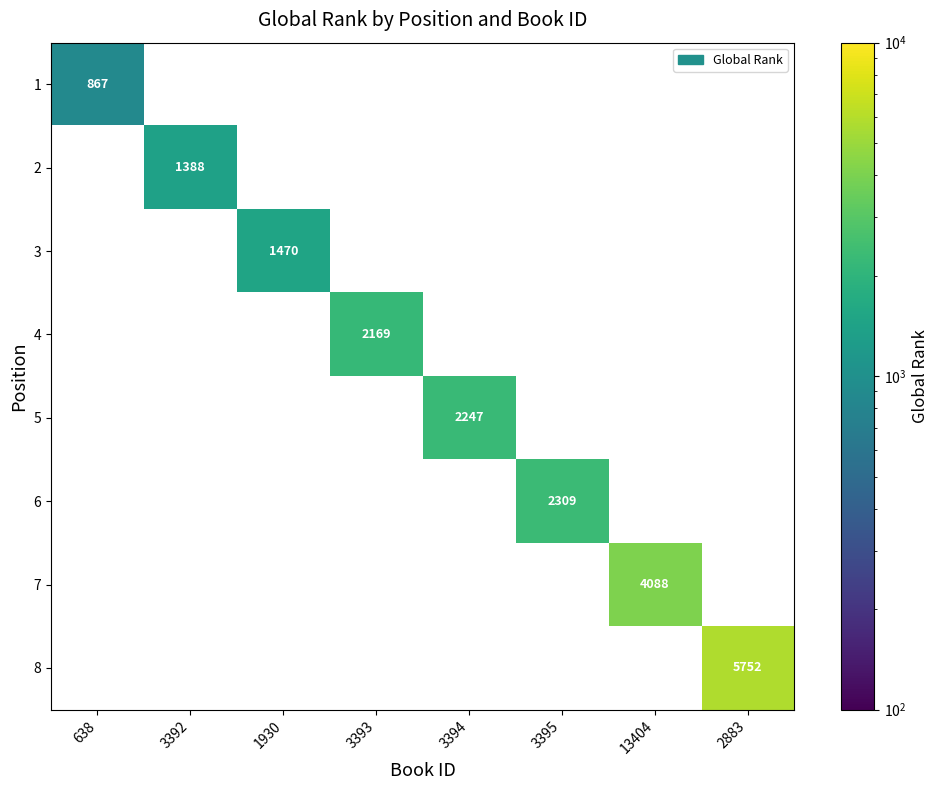

True or false: 4 has a value of 2169 at 3393.

True